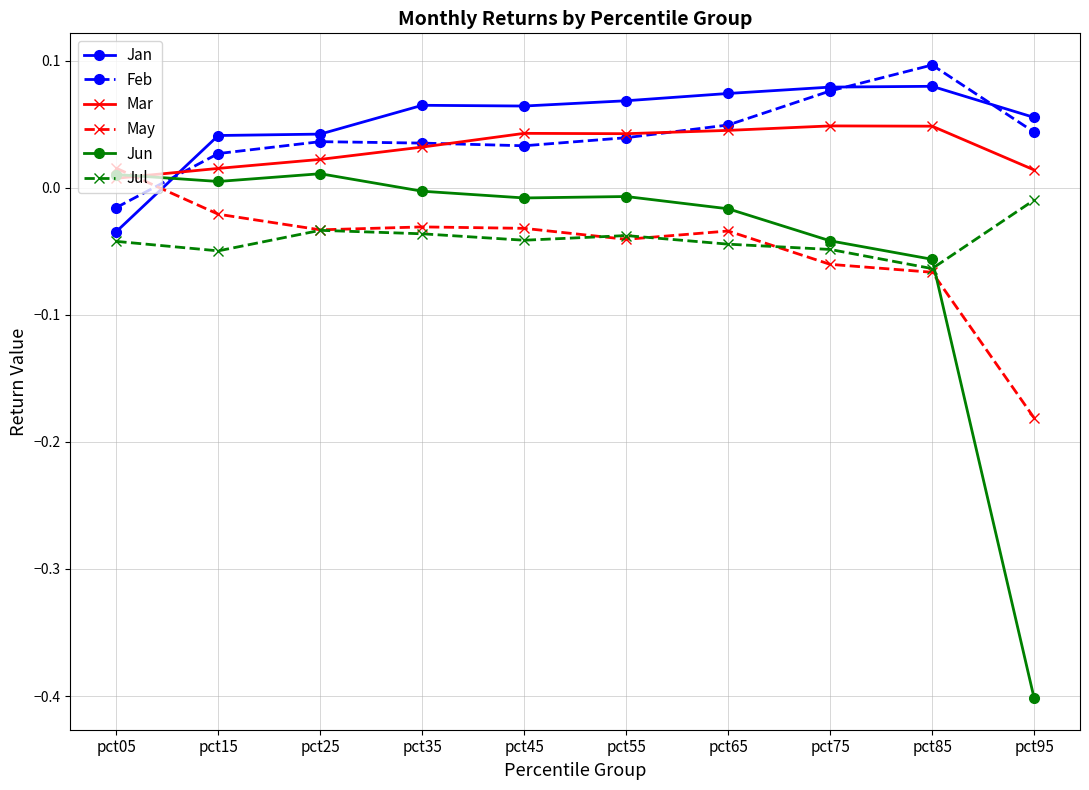

Where does the May series first go above 0?

pct05